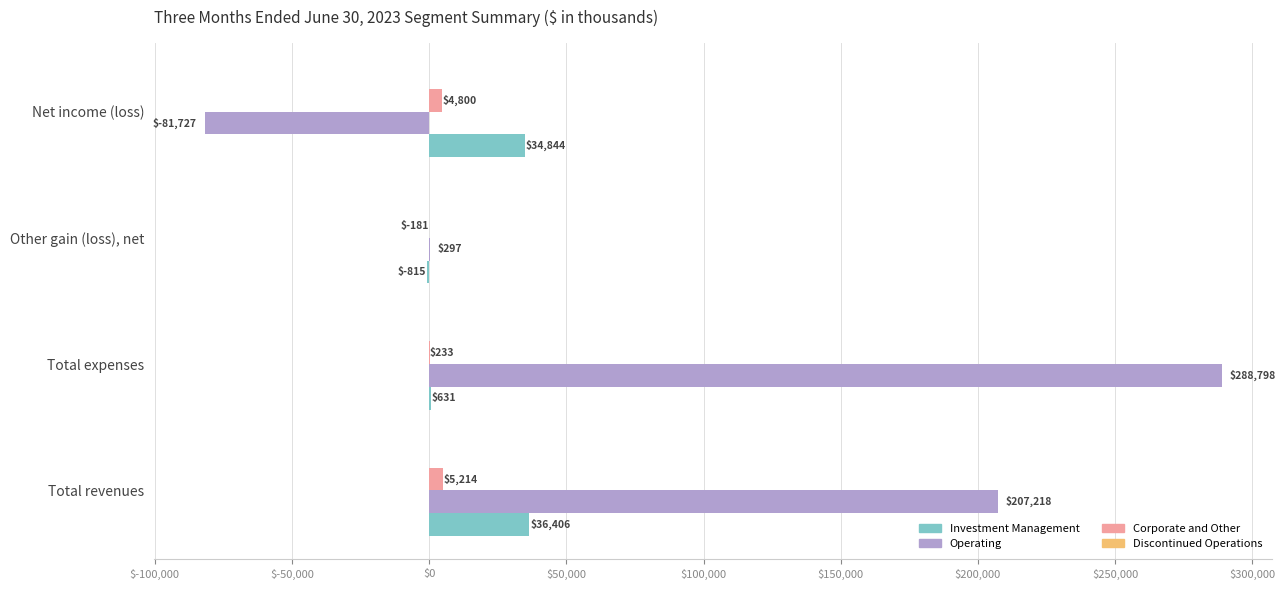

How many Operating values are between 297 and 288798?

3